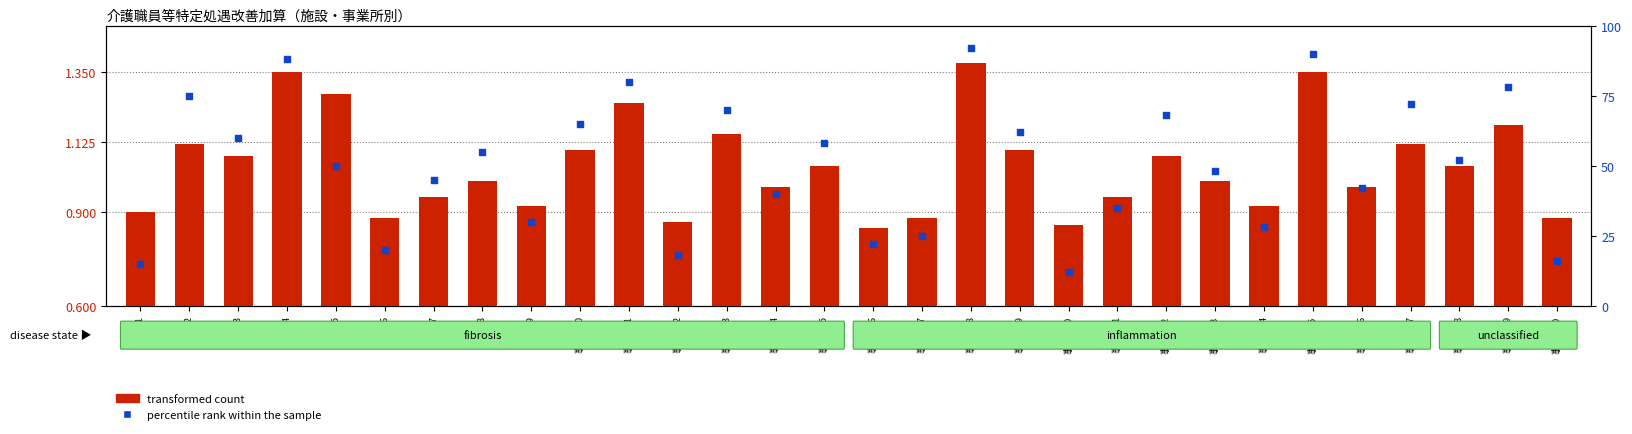

Is the value of percentile rank within the sample at 事業所8 greater than the value of transformed count at 事業所28?

Yes